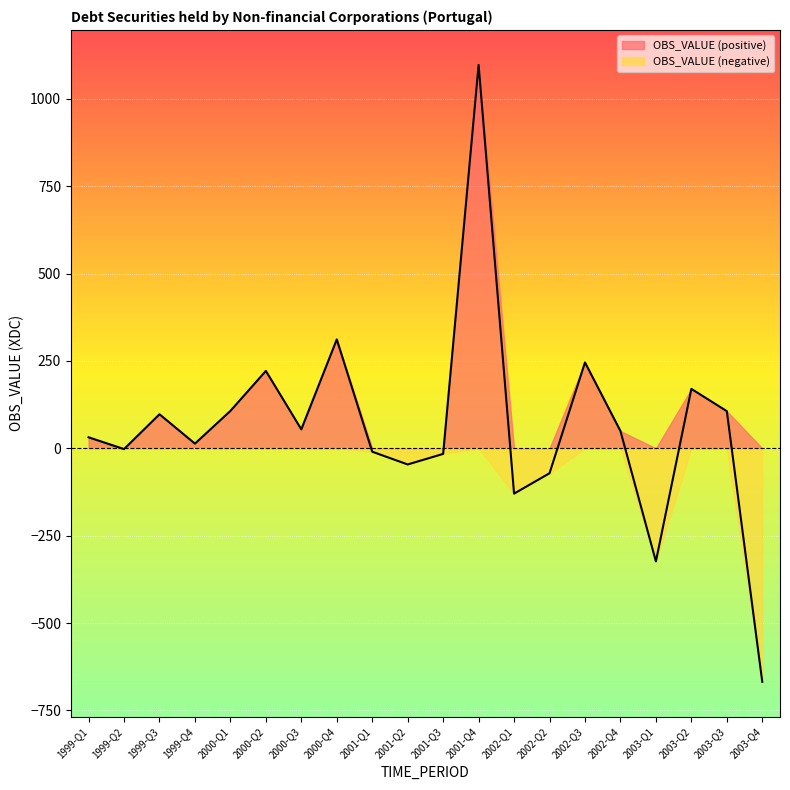

Which category has the lowest value across all series?

2003-Q4